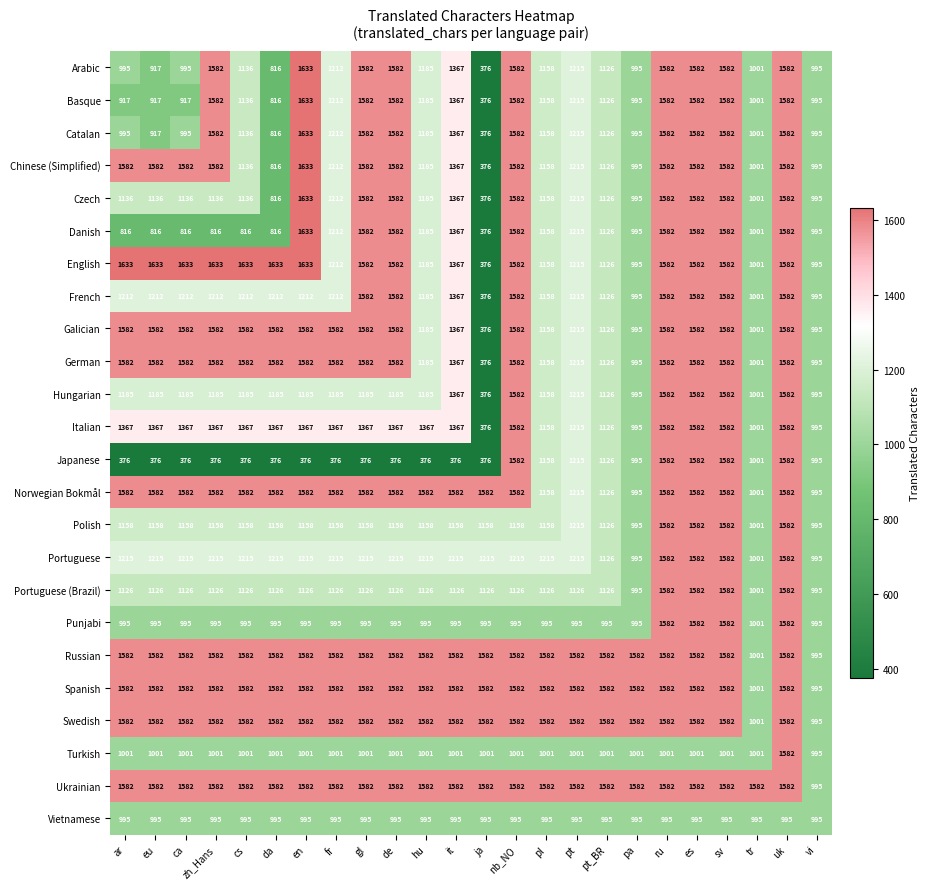

The Vietnamese series shows 995 at gl. True or false?

True